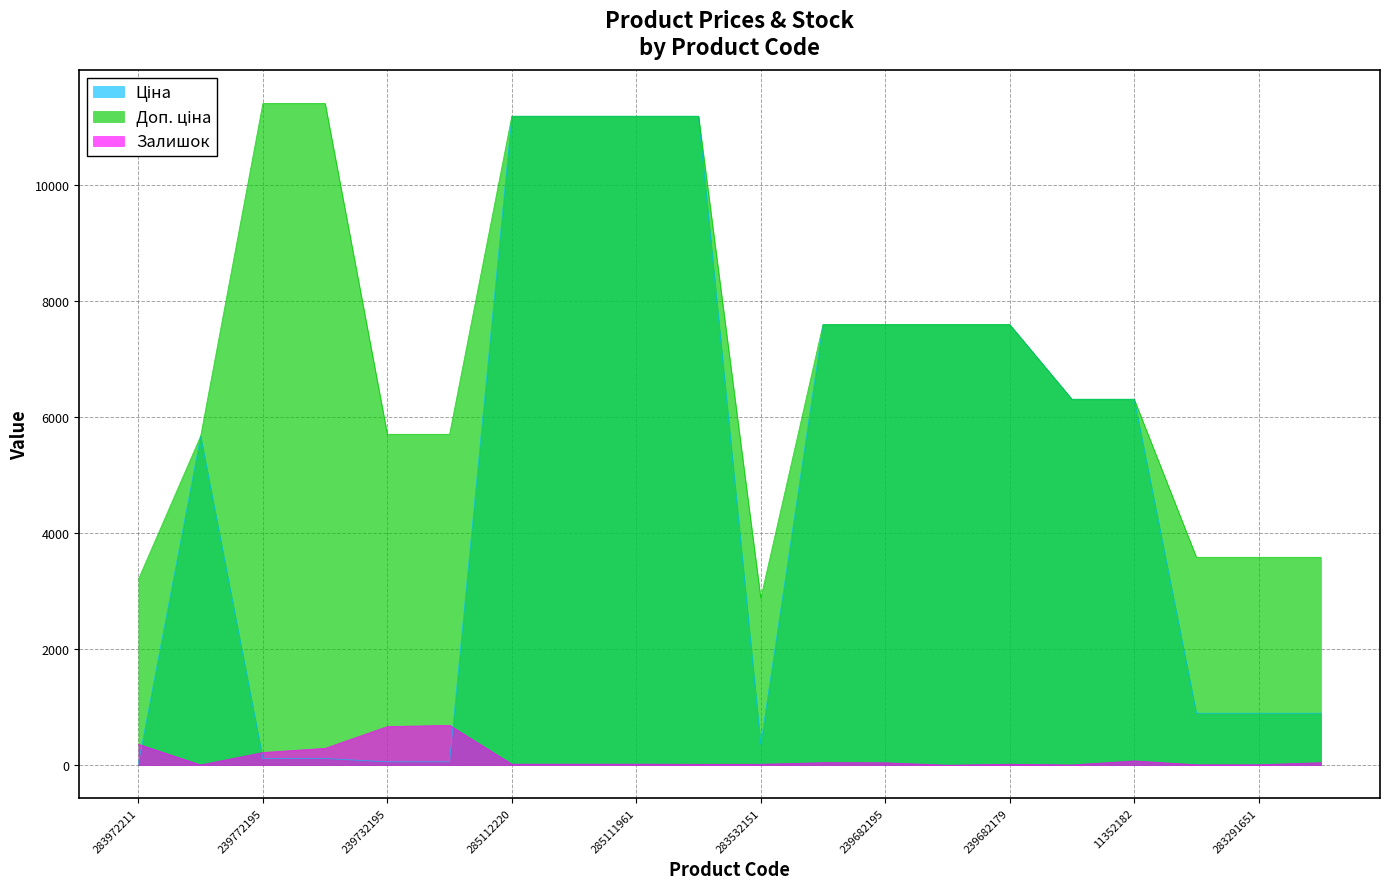

At which category is the sum across all series the highest?

285112220